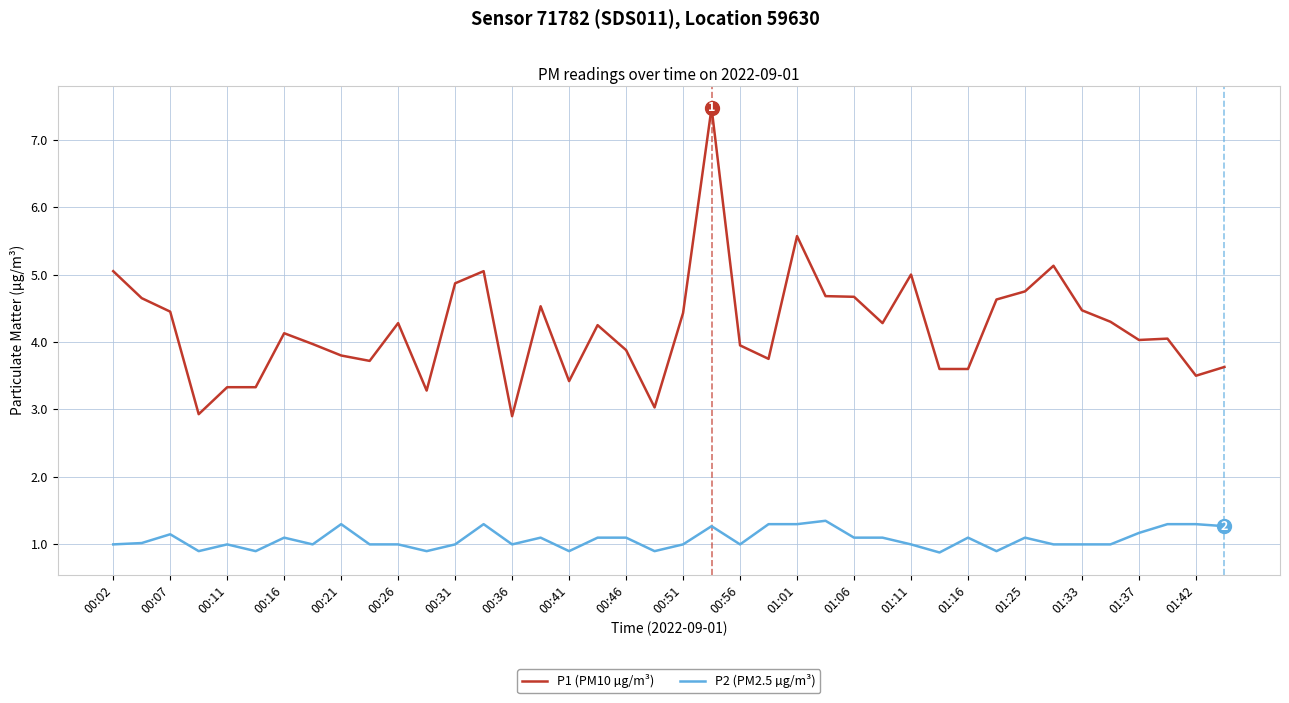

Which series has the widest spread of values?

P1 (PM10 µg/m³)